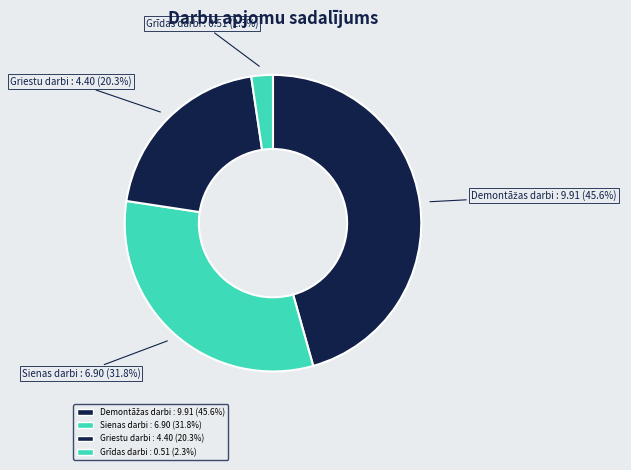

How many slices are in this pie chart?

4